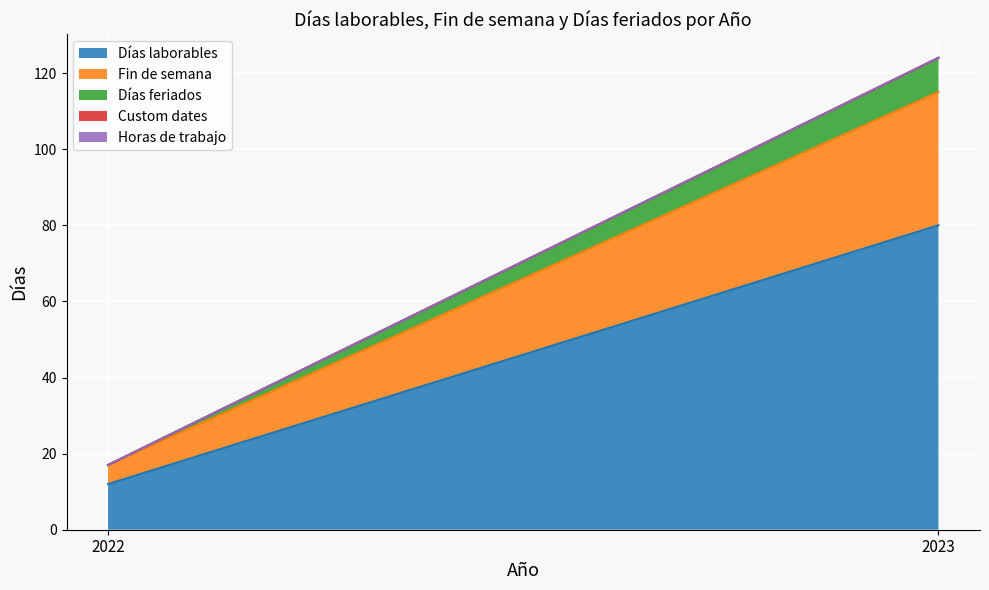

What is the value of the Días laborables point at the 1st from the left?

12